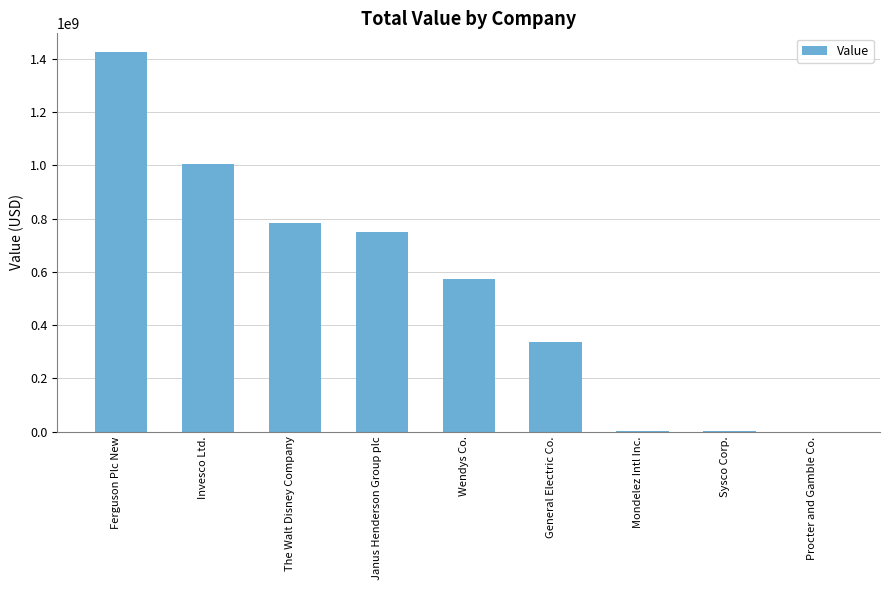

Does the chart contain stacked bars?

No